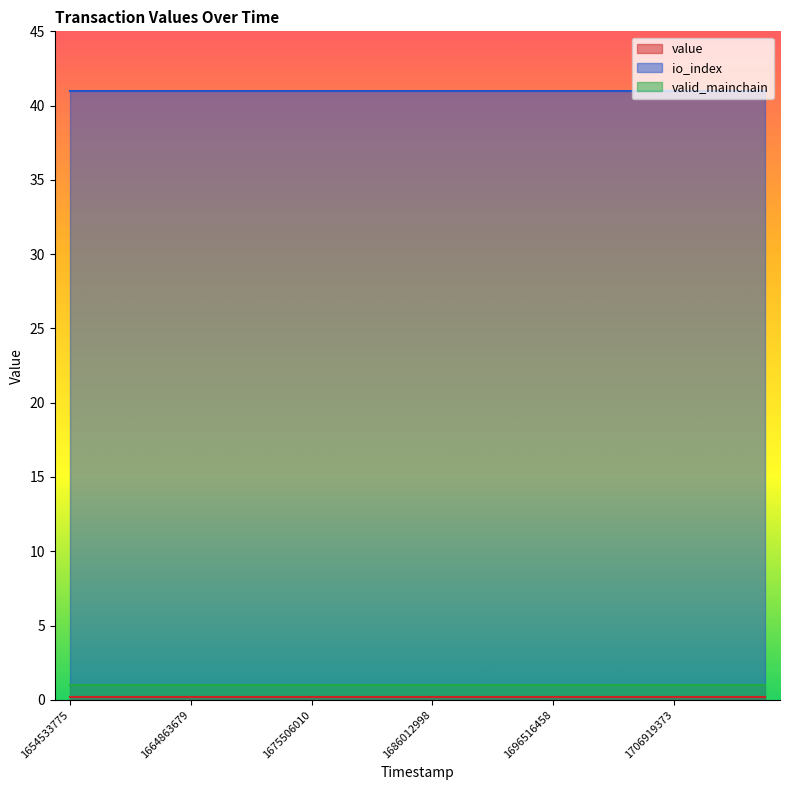

What is the minimum value shown in the chart?

0.2